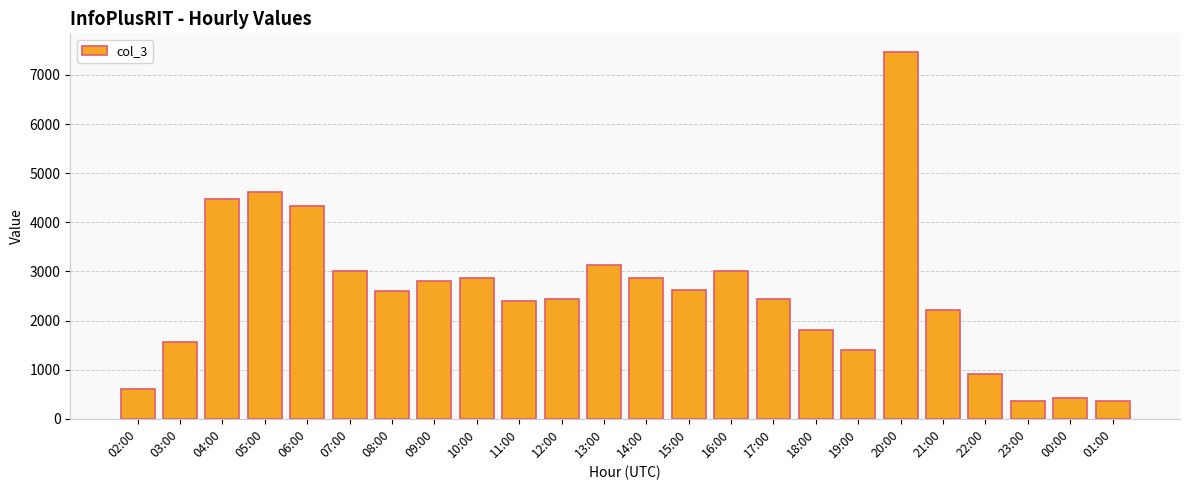

At which label does the data first exceed 2592?

04:00